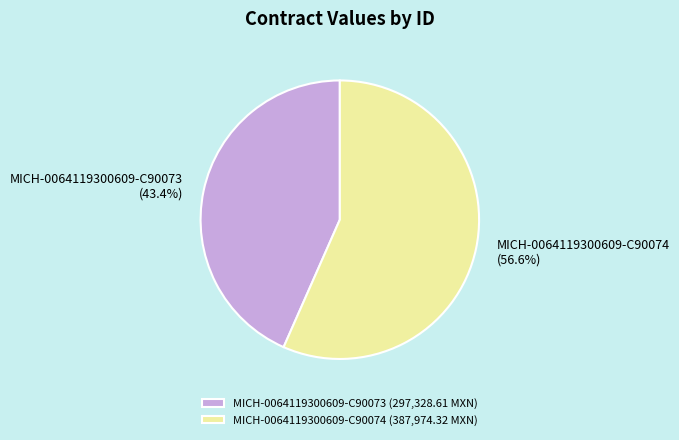

To the nearest percent, what percentage of the pie is MICH-0064119300609-C90074?

57%